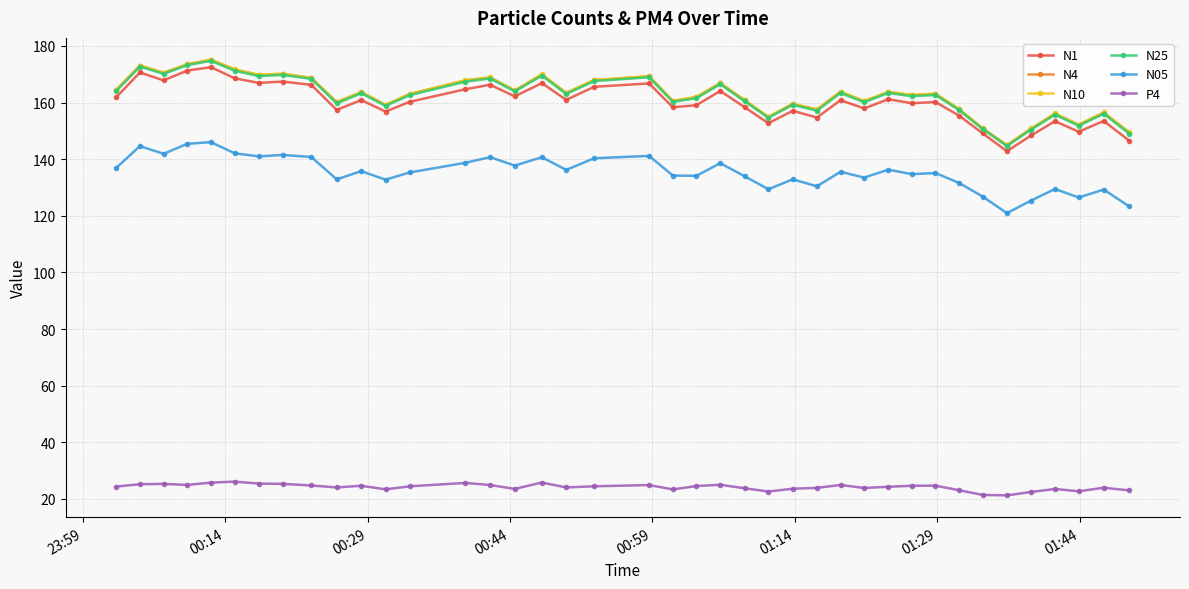

True or false: N4 has more than 1 points higher than both neighbors.

True